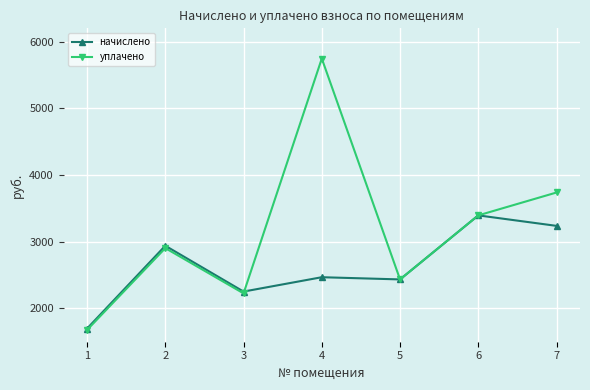

At which category does начислено reach its first local valley?

3